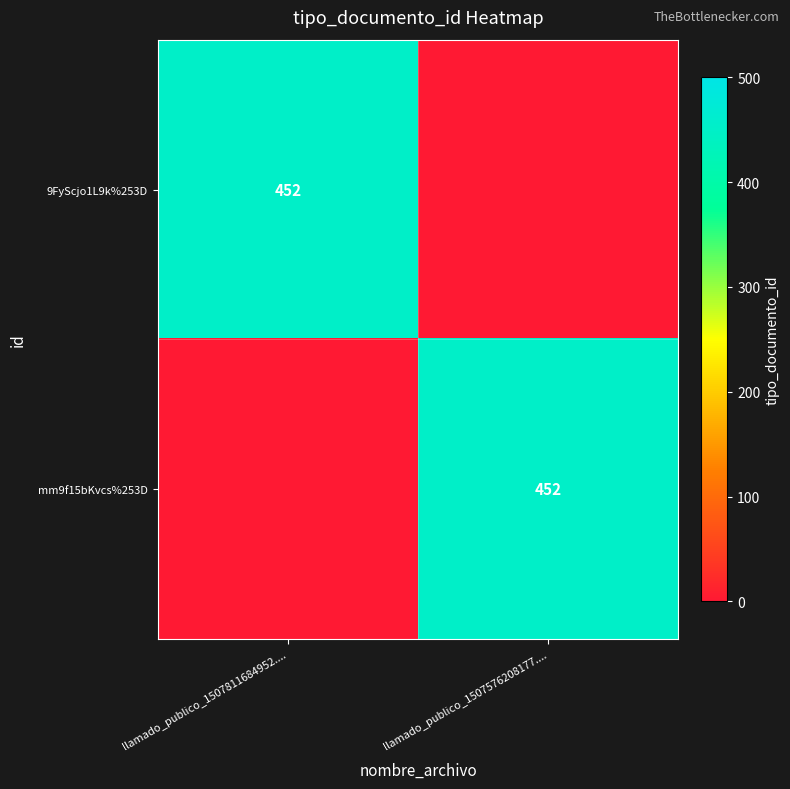

The 9FyScjo1L9k%253D series shows -191 at llamado_publico_1507576208177..... True or false?

False